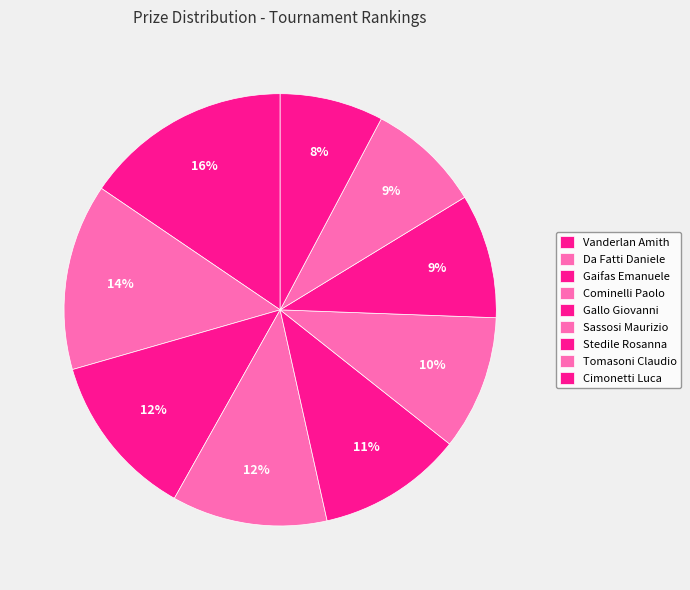

Rank the categories by value from highest to lowest.

Vanderlan Amith, Da Fatti Daniele, Gaifas Emanuele, Cominelli Paolo, Gallo Giovanni, Sassosi Maurizio, Stedile Rosanna, Tomasoni Claudio, Cimonetti Luca